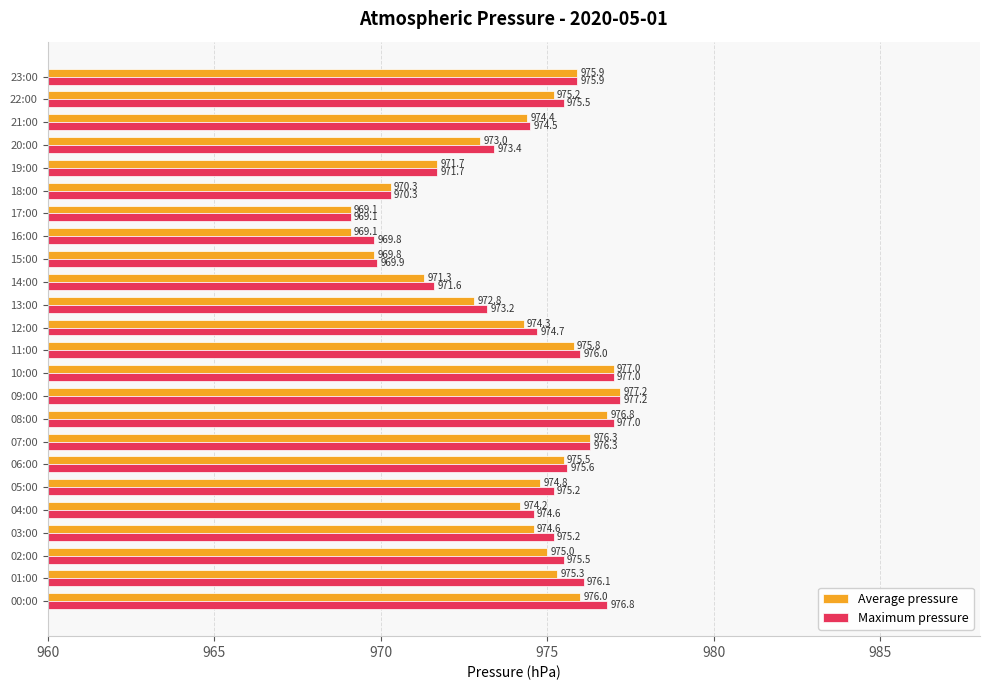

What is the minimum value for Average pressure?

969.1